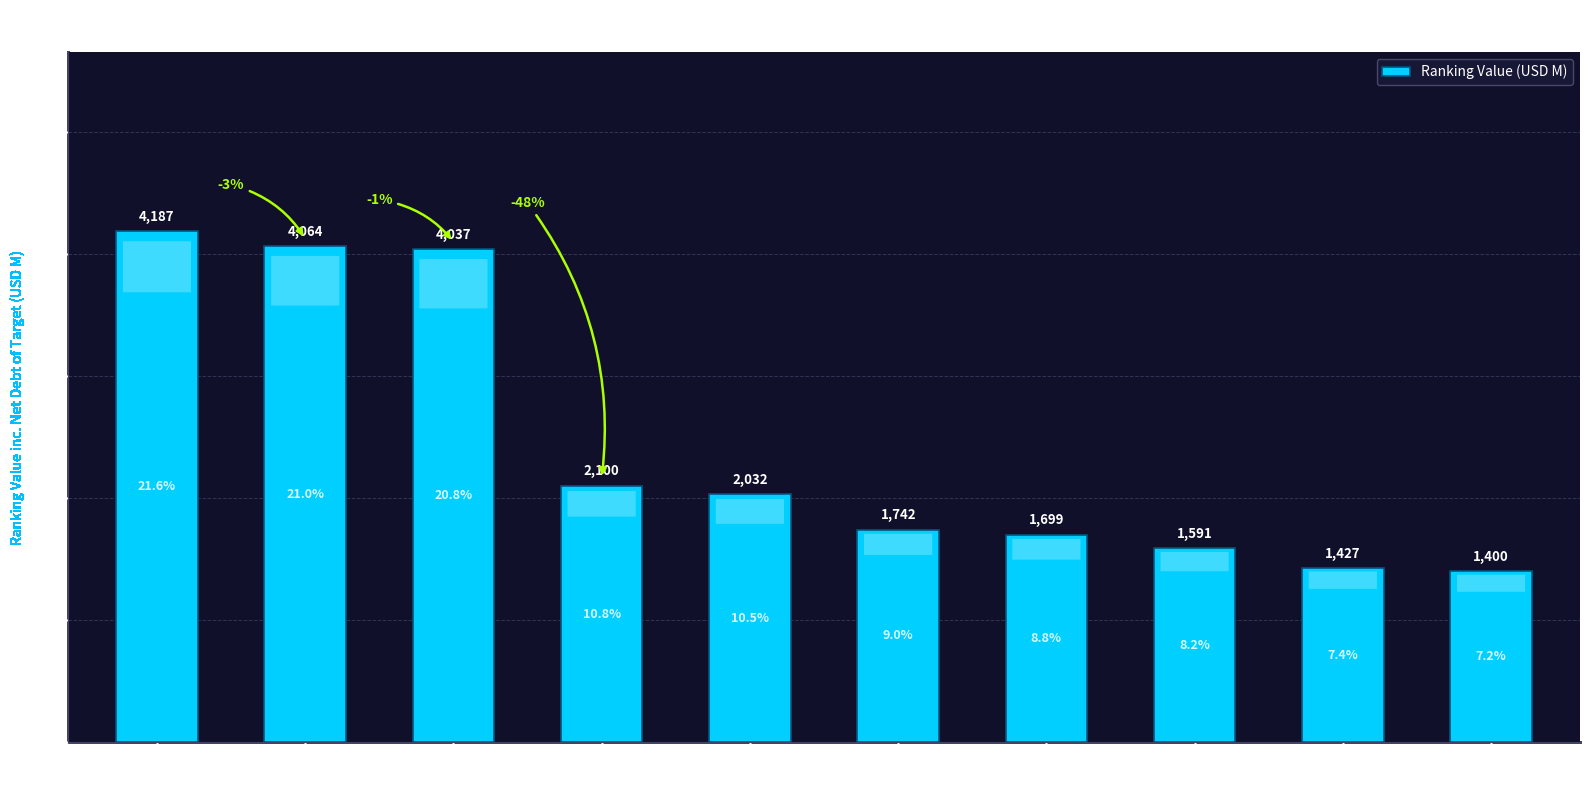

How many bars are there in total?

10